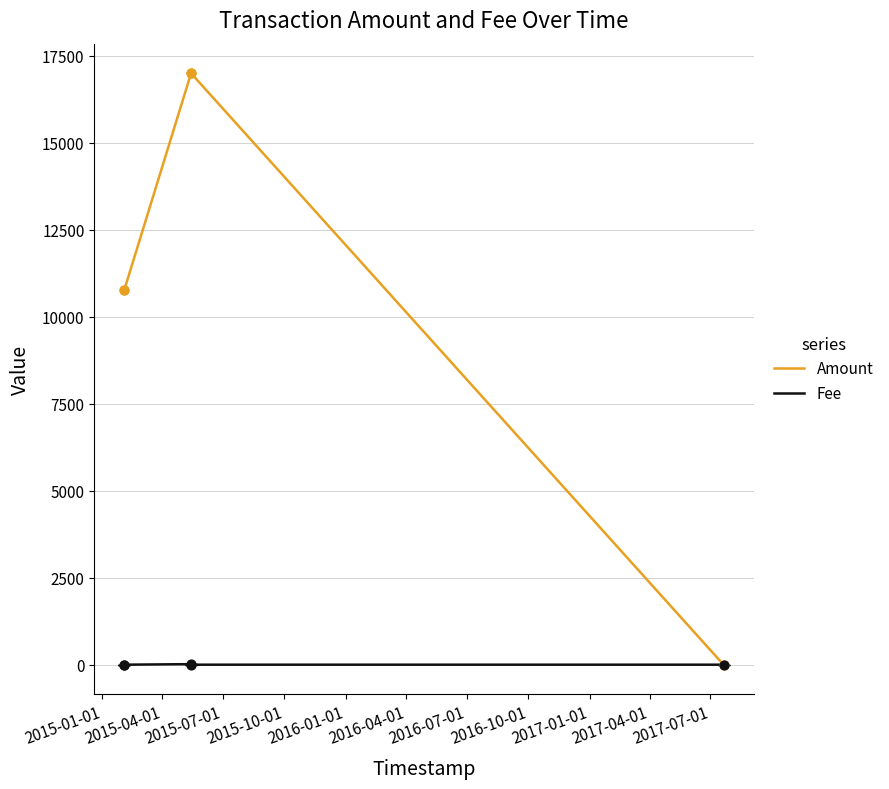

Which series has the widest spread of values?

Amount